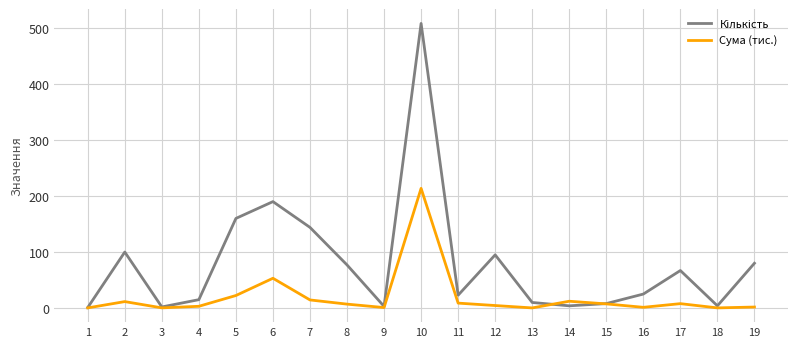

What is the total value across all series at 12?

99.5